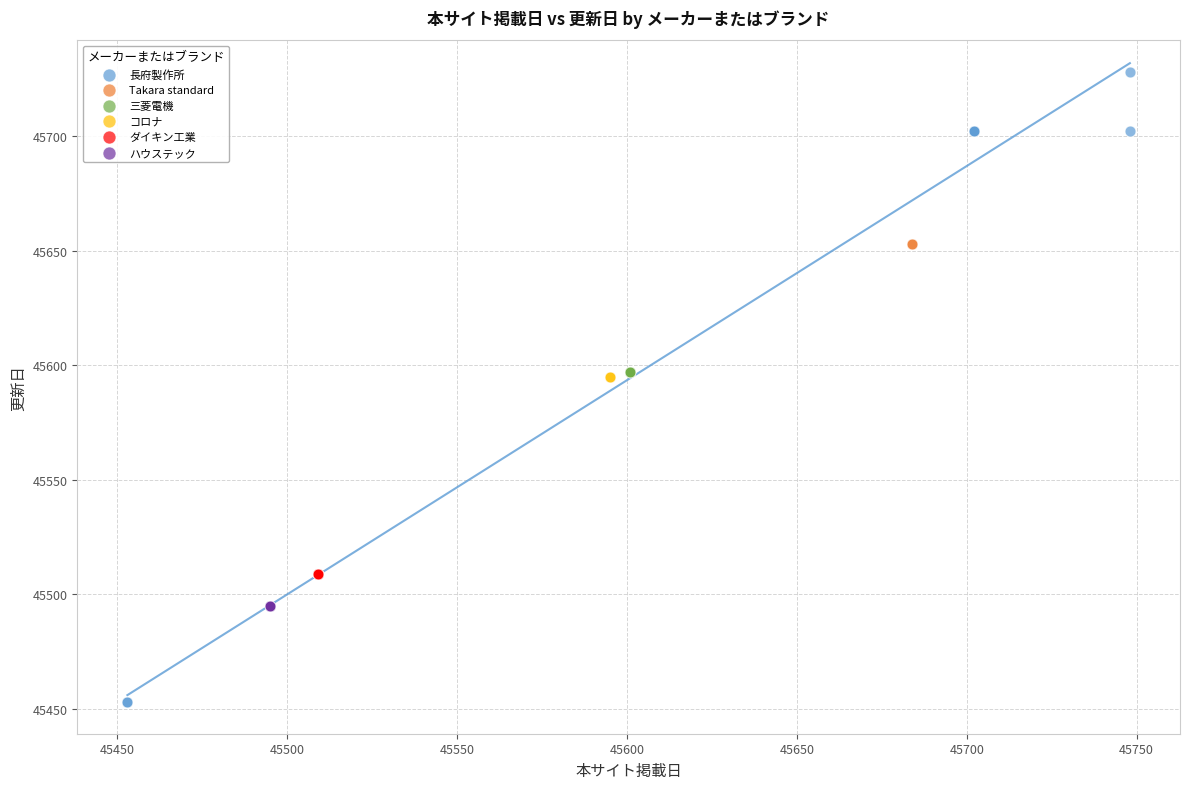

What are all the series names shown in the legend?

長府製作所, Takara standard, 三菱電機, コロナ, ダイキン工業, ハウステック